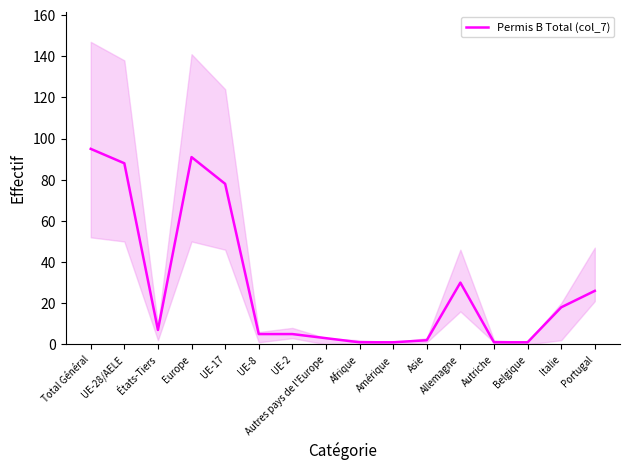

What is the change in value from UE-28/AELE to UE-17?

-10